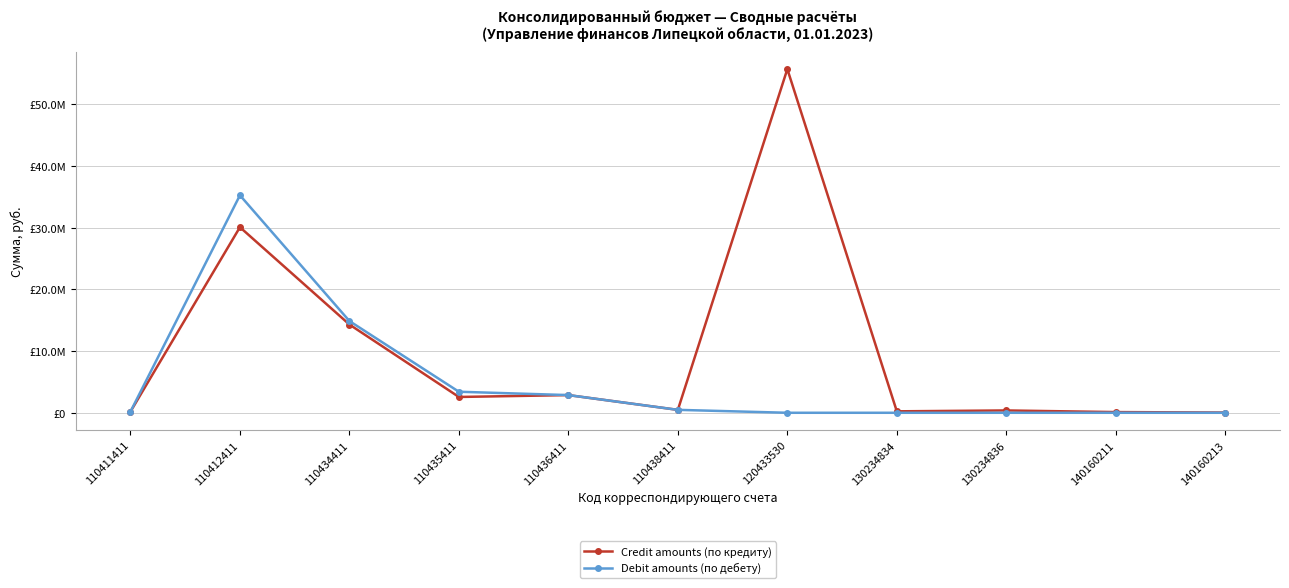

True or false: Debit amounts (по дебету) and Credit amounts (по кредиту) cross at least once.

False